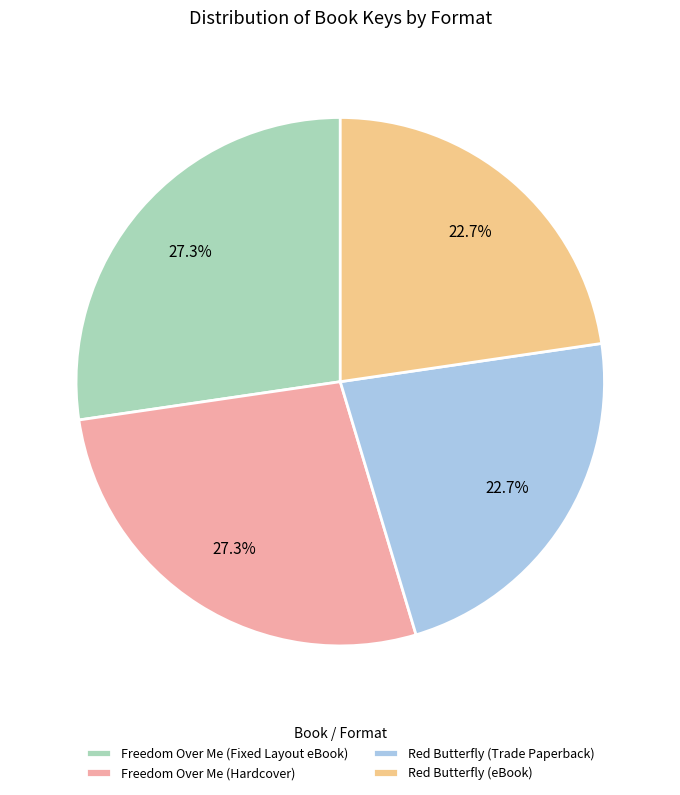

Approximately how many times larger is the value at Red Butterfly (Trade Paperback) compared to Red Butterfly (eBook)?

1.0